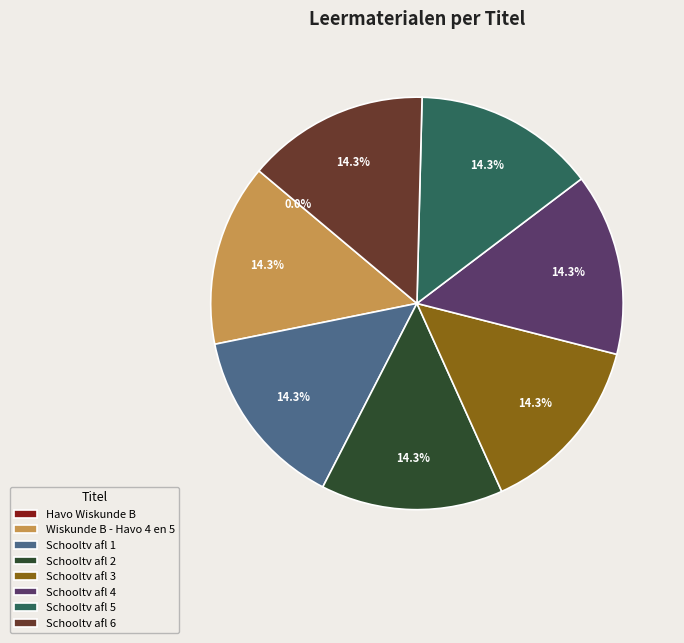

To the nearest percent, what percentage of the pie is Schooltv afl 5?

14%